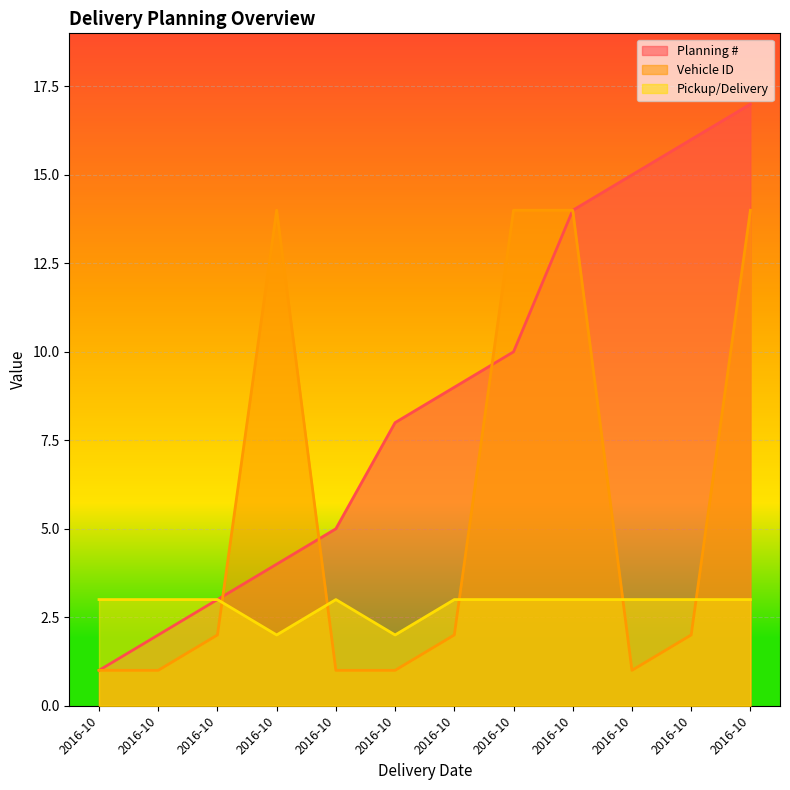

Is it true that Vehicle ID equals 14 at 2016-10-14?

True